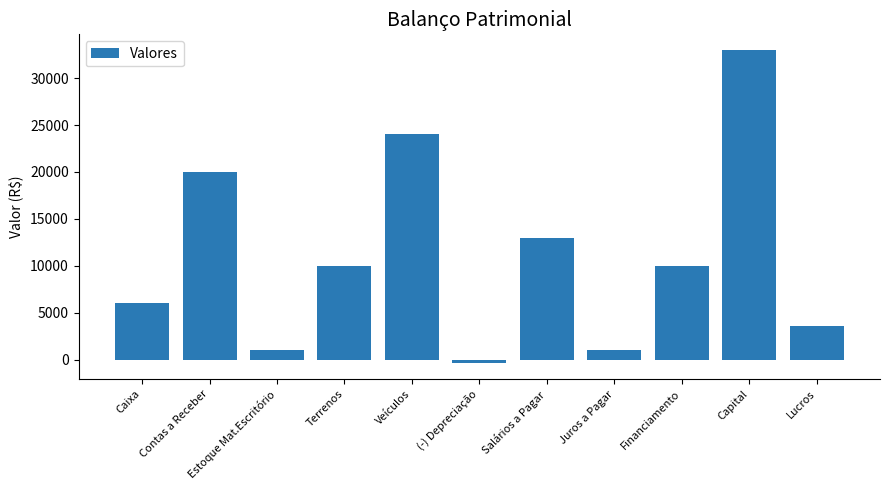

True or false: the data shows 10000 at Terrenos.

True